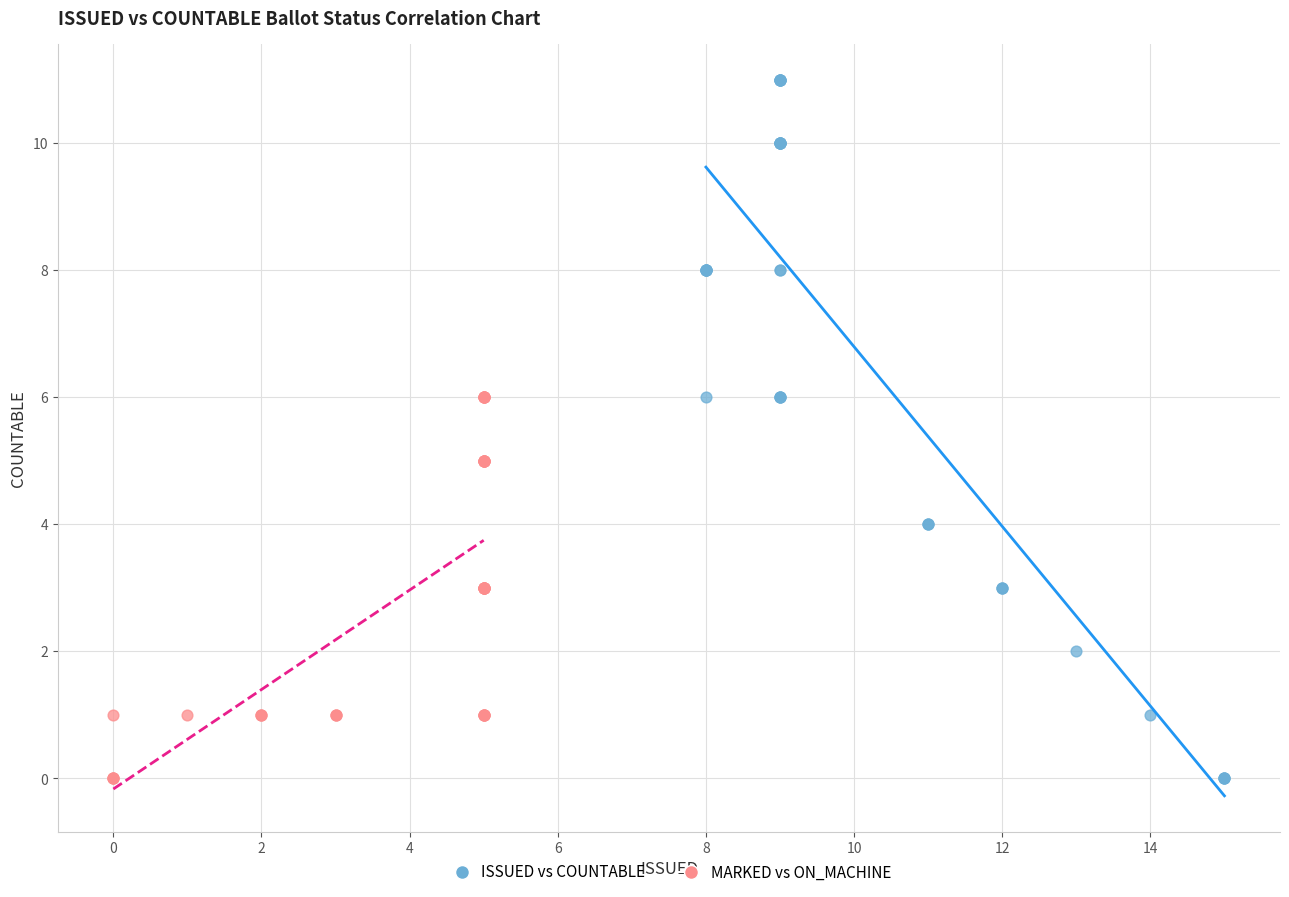

Which series reaches the maximum Y coordinate?

ISSUED vs COUNTABLE